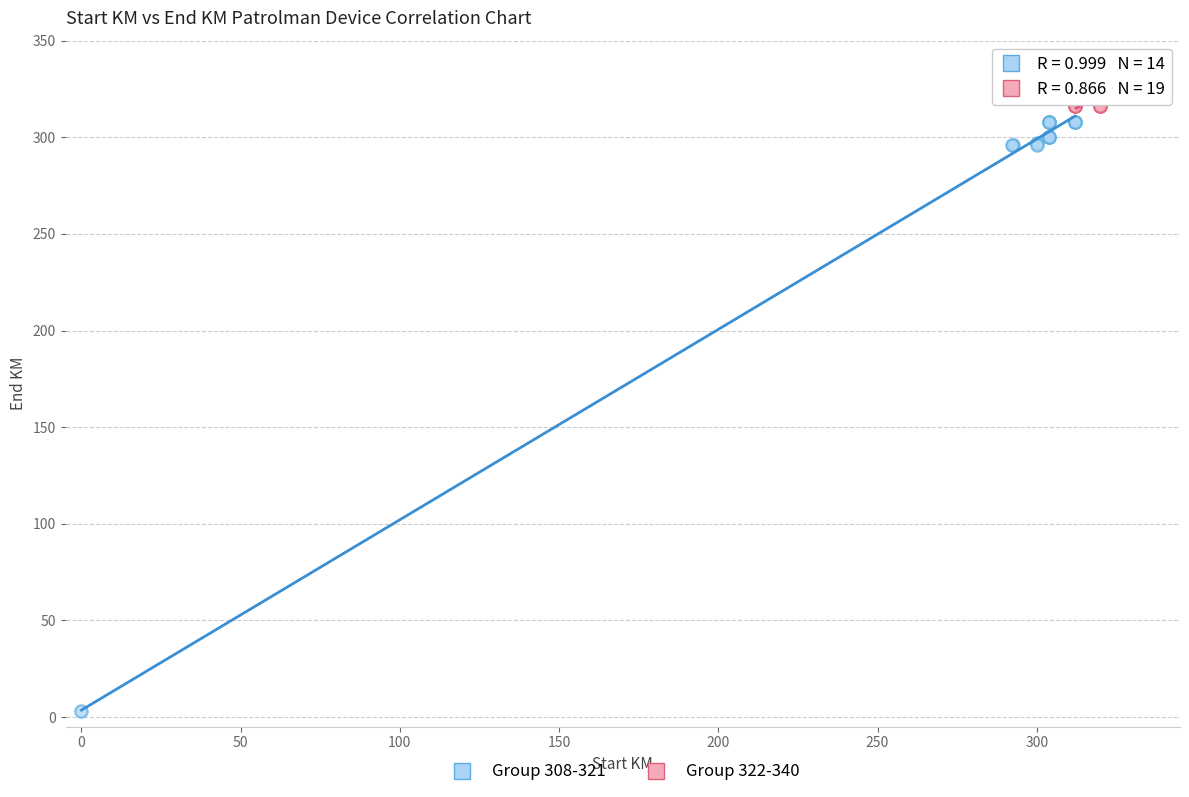

Which series contains the lowest Y value?

Group 308-321